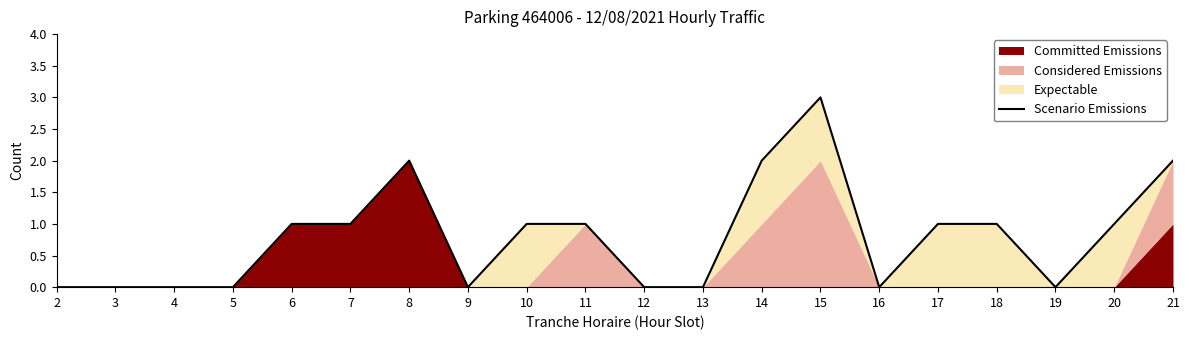

Reading left to right, list all the values displayed in this chart.

2=0	3=0	4=0	5=0	6=1	7=1	8=2	9=0	10=1	11=1	12=0	13=0	14=2	15=3	16=0	17=1	18=1	19=0	20=1	21=2